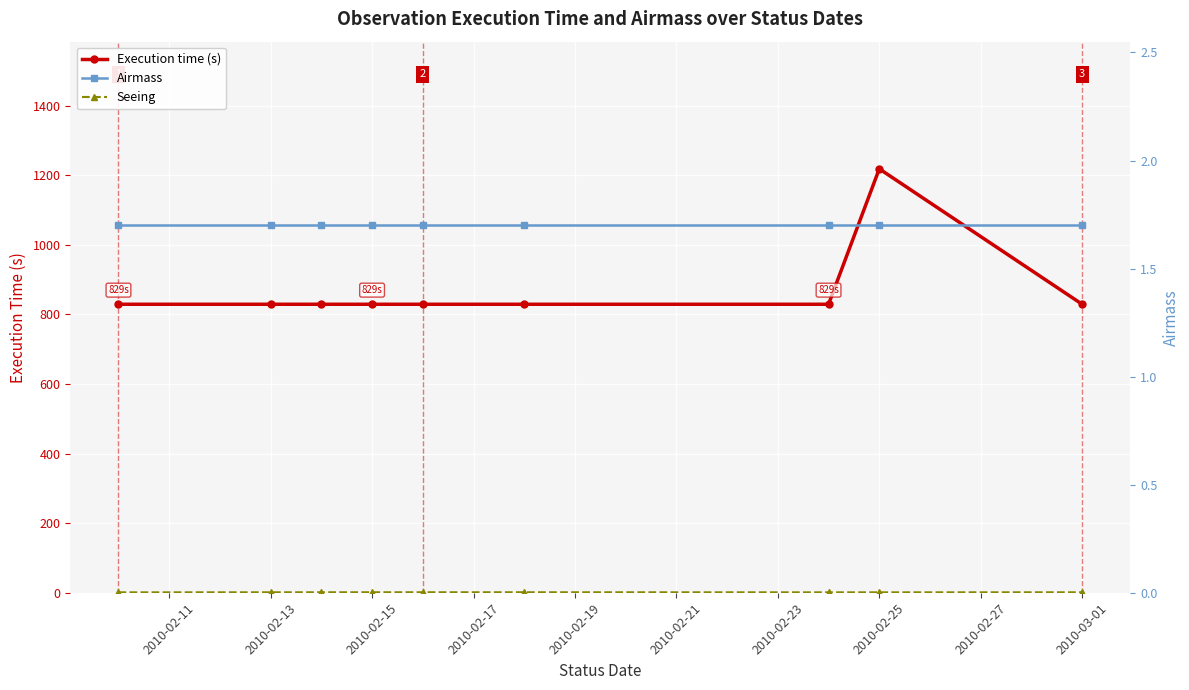

Between 2010-02-15 and 2010-02-19, which series saw the biggest shift?

Seeing